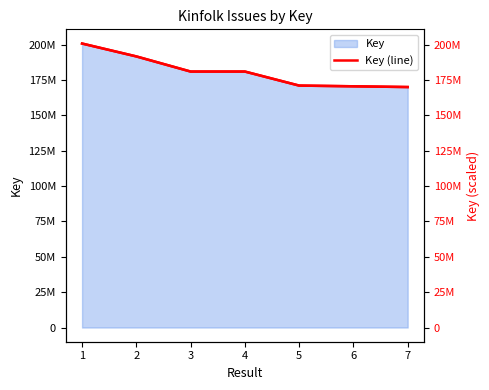

What is the ratio of the value at 3 to the value at 7?

1.1